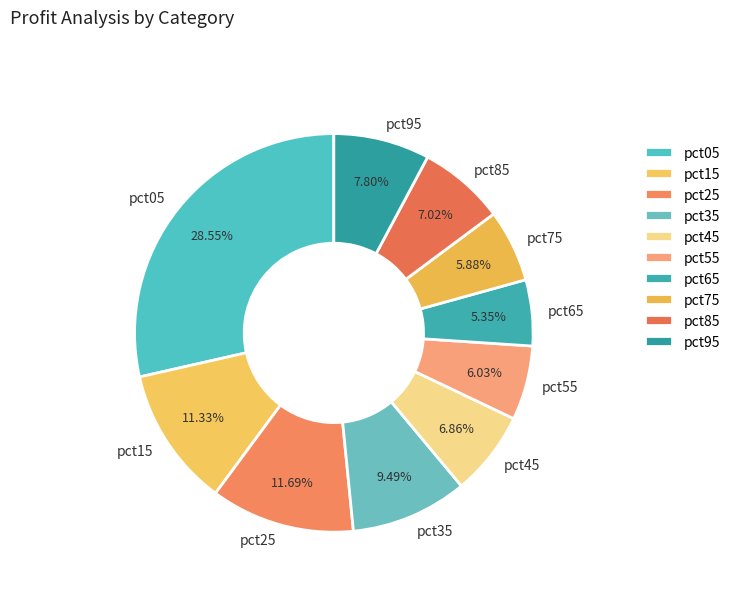

What is the smallest slice in the pie chart?

pct65